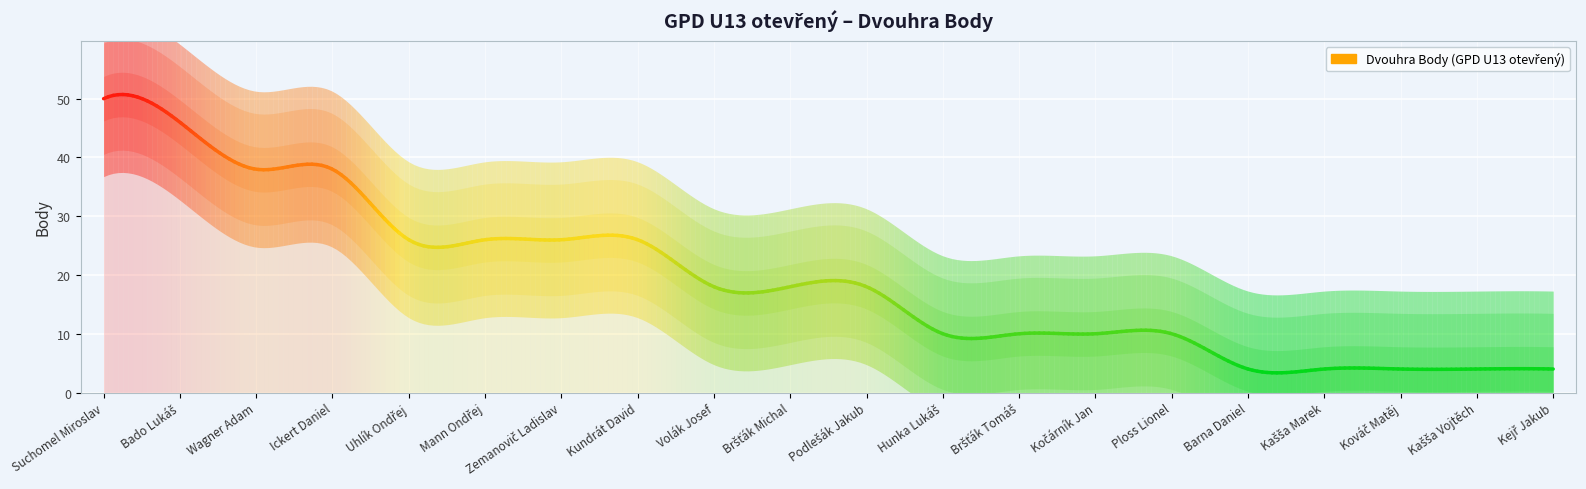

Approximately how many times larger is the value at Bado Lukáš compared to Suchomel Miroslav?

1.0